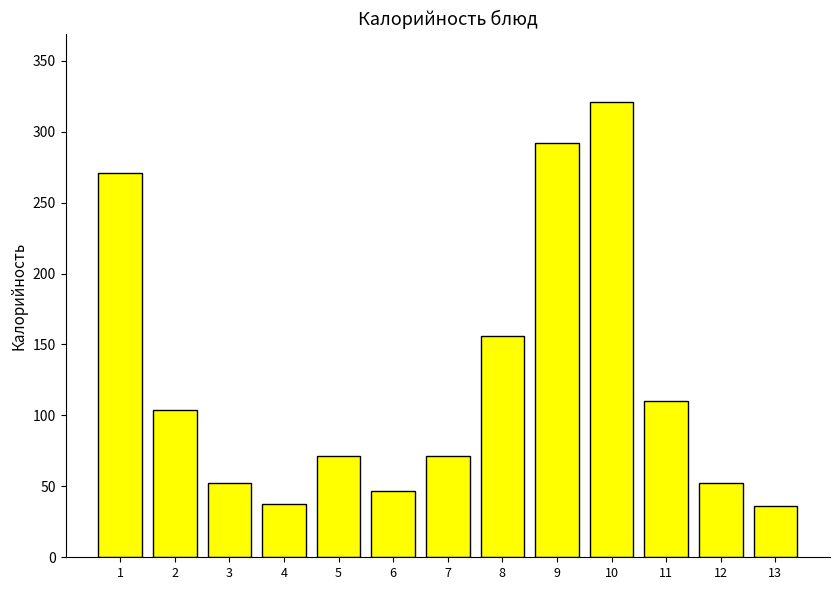

The value at 5 is 71.4. True or false?

True